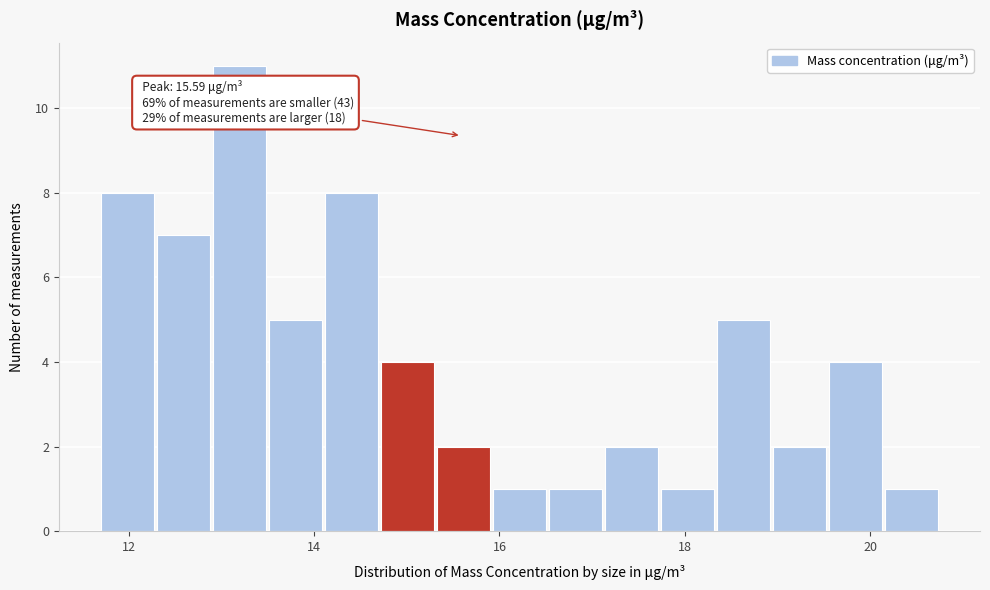

Around what value on the x-axis is the tallest bar? Give the approximate position of its centre, as read against the axis.

13.2